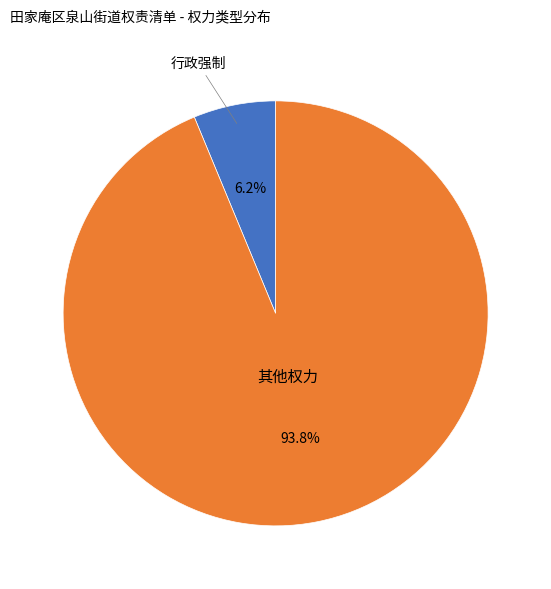

Is there a majority slice in this chart?

Yes